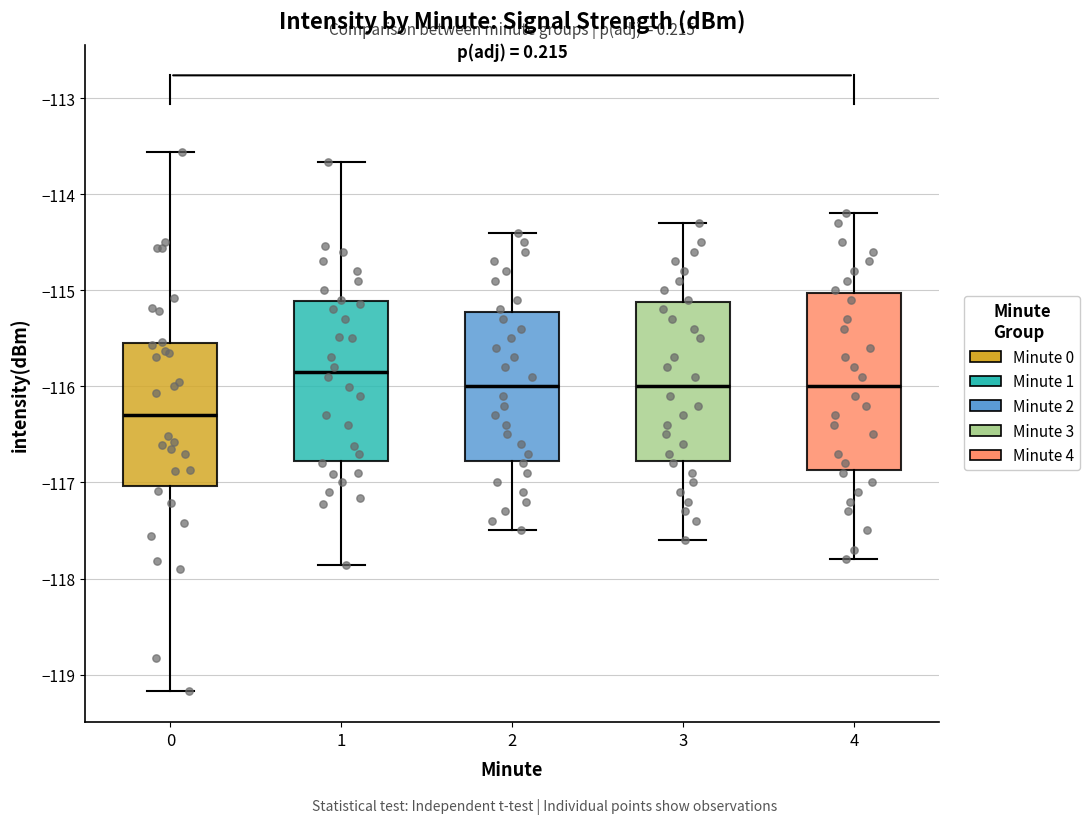

Which box is the tallest, from its lower edge to its upper edge?

4